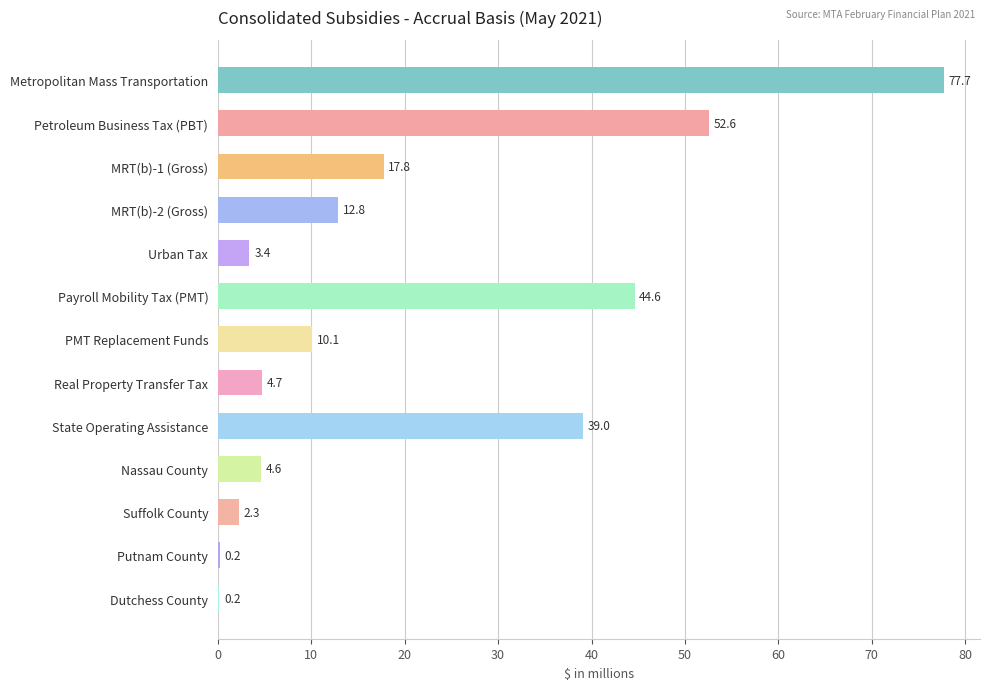

Count the number of categories in the chart.

13